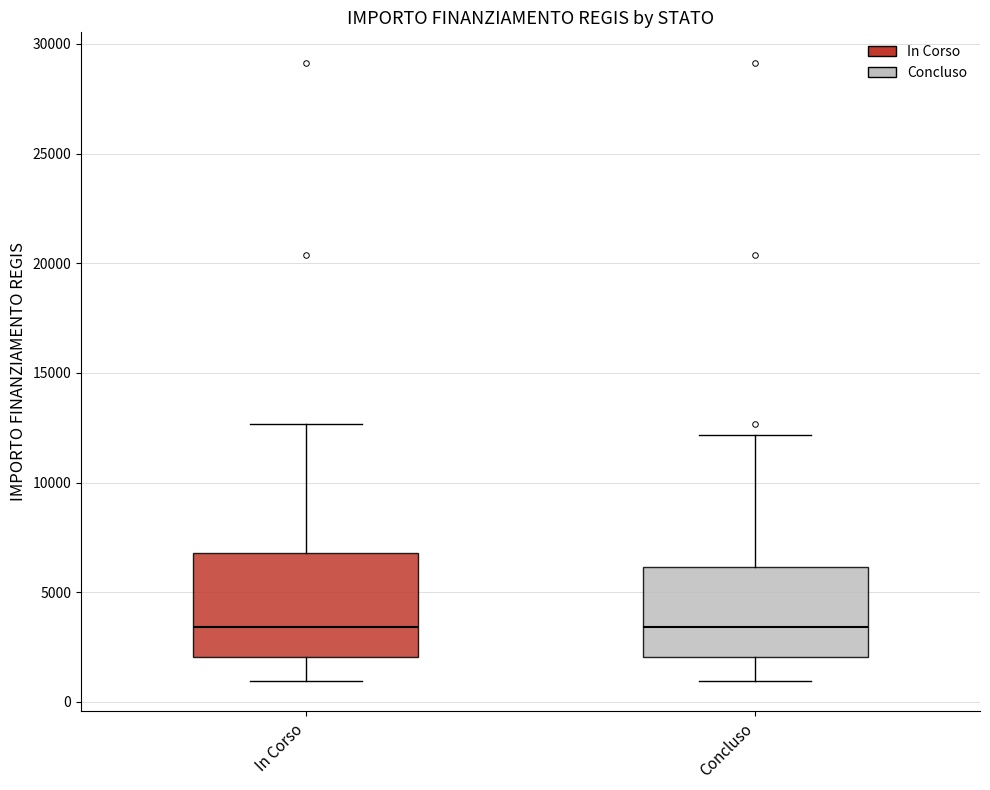

Which box is the tallest, from its lower edge to its upper edge?

In Corso